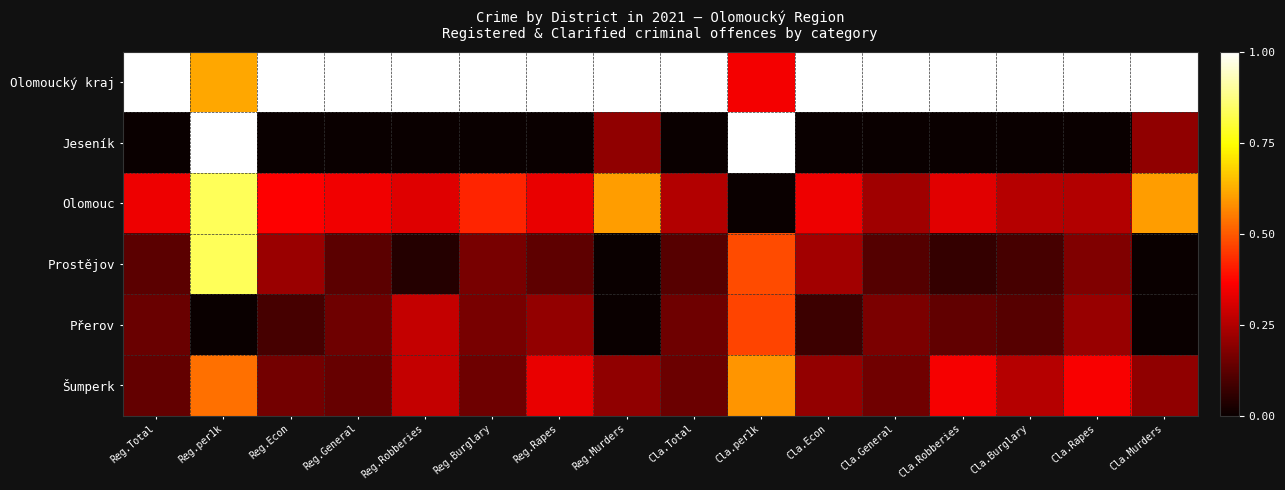

Reading right to left, extract all data points from this chart.

Olomoucký kraj: Cla.Murders=1.0	Cla.Rapes=1.0	Cla.Burglary=1.0	Cla.Robberies=1.0	Cla.General=1.0	Cla.Econ=1.0	Cla.per1k=0.3	Cla.Total=1.0	Reg.Murders=1.0	Reg.Rapes=1.0	Reg.Burglary=1.0	Reg.Robberies=1.0	Reg.General=1.0	Reg.Econ=1.0	Reg.per1k=0.6	Reg.Total=1.0
Jeseník: Cla.Murders=0.2	Cla.Rapes=0.0	Cla.Burglary=0.0	Cla.Robberies=0.0	Cla.General=0.0	Cla.Econ=0.0	Cla.per1k=1.0	Cla.Total=0.0	Reg.Murders=0.2	Reg.Rapes=0.0	Reg.Burglary=0.0	Reg.Robberies=0.0	Reg.General=0.0	Reg.Econ=0.0	Reg.per1k=1.0	Reg.Total=0.0
Olomouc: Cla.Murders=0.6	Cla.Rapes=0.2	Cla.Burglary=0.3	Cla.Robberies=0.3	Cla.General=0.2	Cla.Econ=0.3	Cla.per1k=0.0	Cla.Total=0.3	Reg.Murders=0.6	Reg.Rapes=0.3	Reg.Burglary=0.4	Reg.Robberies=0.3	Reg.General=0.3	Reg.Econ=0.4	Reg.per1k=0.8	Reg.Total=0.3
Prostějov: Cla.Murders=0.0	Cla.Rapes=0.2	Cla.Burglary=0.1	Cla.Robberies=0.1	Cla.General=0.1	Cla.Econ=0.2	Cla.per1k=0.5	Cla.Total=0.1	Reg.Murders=0.0	Reg.Rapes=0.1	Reg.Burglary=0.2	Reg.Robberies=0.0	Reg.General=0.1	Reg.Econ=0.2	Reg.per1k=0.8	Reg.Total=0.1
Přerov: Cla.Murders=0.0	Cla.Rapes=0.2	Cla.Burglary=0.1	Cla.Robberies=0.1	Cla.General=0.2	Cla.Econ=0.1	Cla.per1k=0.5	Cla.Total=0.1	Reg.Murders=0.0	Reg.Rapes=0.2	Reg.Burglary=0.2	Reg.Robberies=0.3	Reg.General=0.2	Reg.Econ=0.1	Reg.per1k=0.0	Reg.Total=0.1
Šumperk: Cla.Murders=0.2	Cla.Rapes=0.4	Cla.Burglary=0.3	Cla.Robberies=0.4	Cla.General=0.2	Cla.Econ=0.2	Cla.per1k=0.6	Cla.Total=0.1	Reg.Murders=0.2	Reg.Rapes=0.3	Reg.Burglary=0.2	Reg.Robberies=0.3	Reg.General=0.1	Reg.Econ=0.2	Reg.per1k=0.5	Reg.Total=0.1